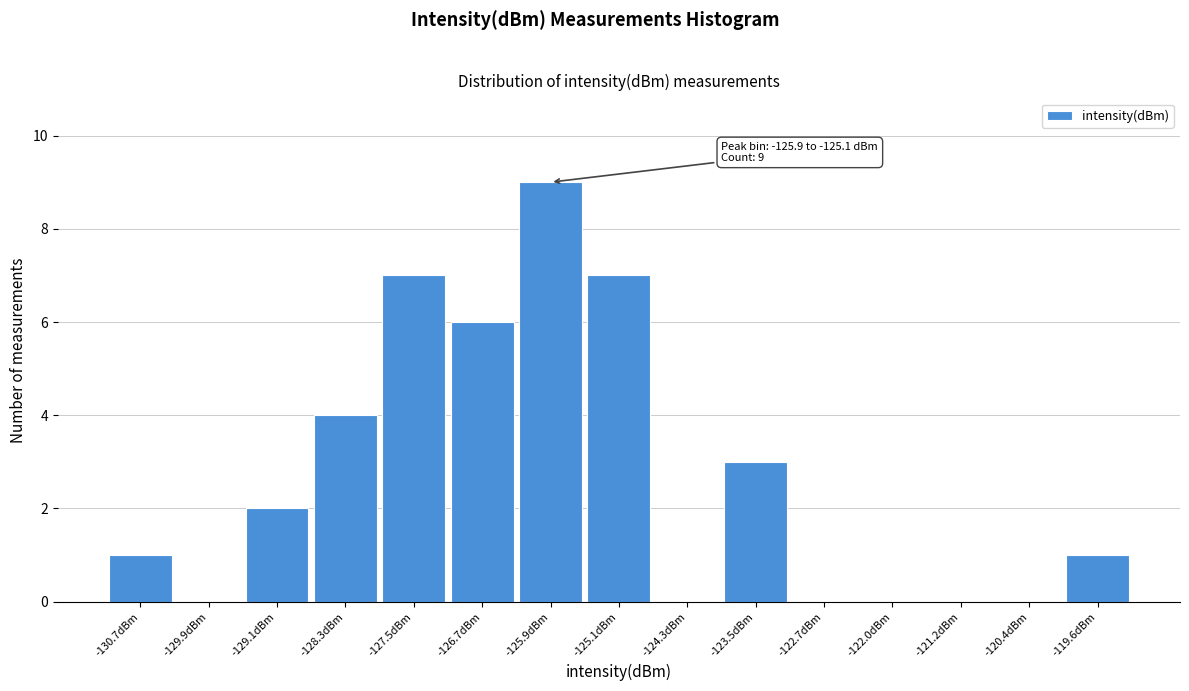

Reading left to right, extract all data points from this chart.

-130.7dBm=1	-129.9dBm=0	-129.1dBm=2	-128.3dBm=4	-127.5dBm=7	-126.7dBm=6	-125.9dBm=9	-125.1dBm=7	-124.3dBm=0	-123.5dBm=3	-122.7dBm=0	-122.0dBm=0	-121.2dBm=0	-120.4dBm=0	-119.6dBm=1